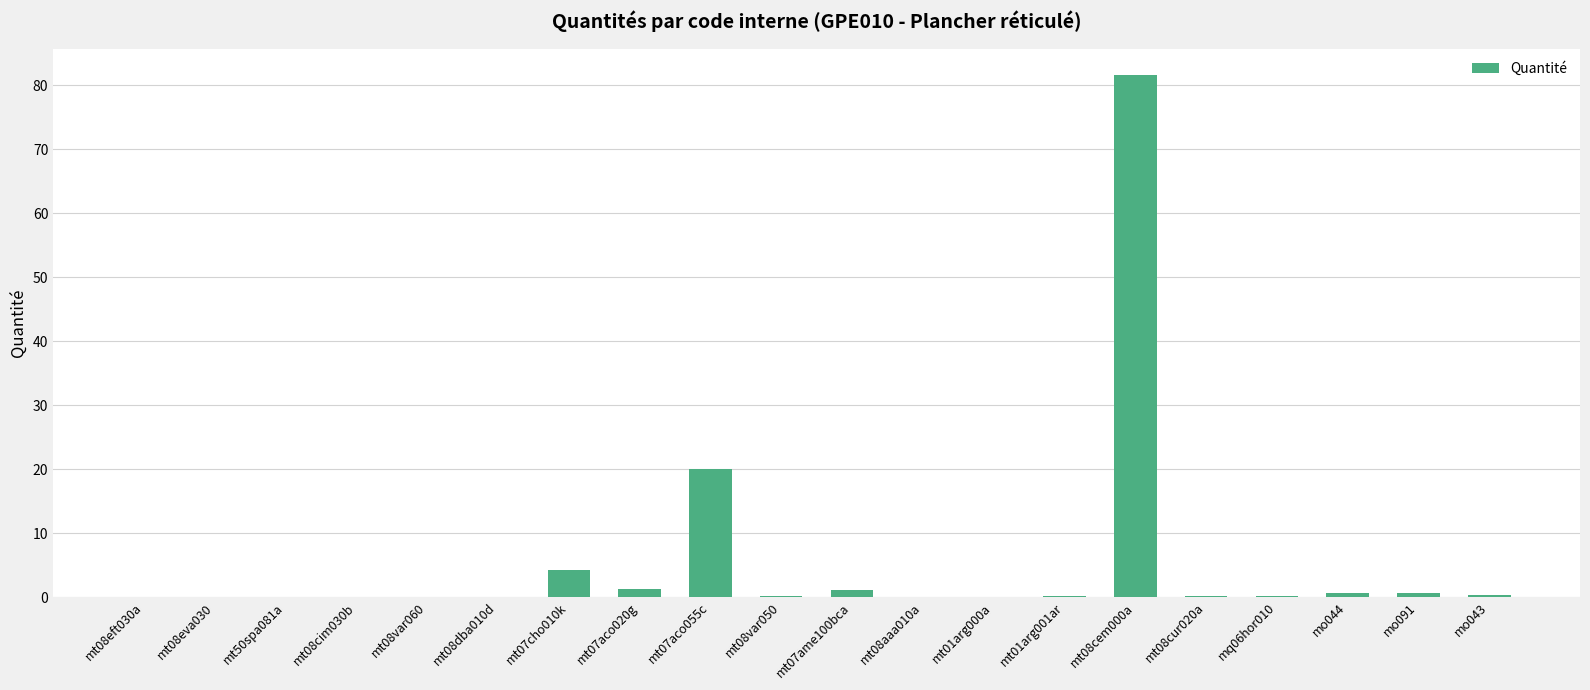

What is the maximum value shown in the chart?

81.6